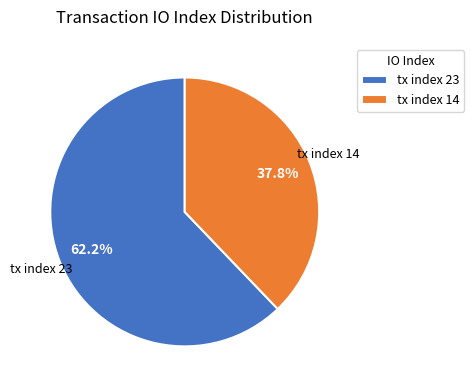

Is there any slice that represents more than half of the pie?

Yes